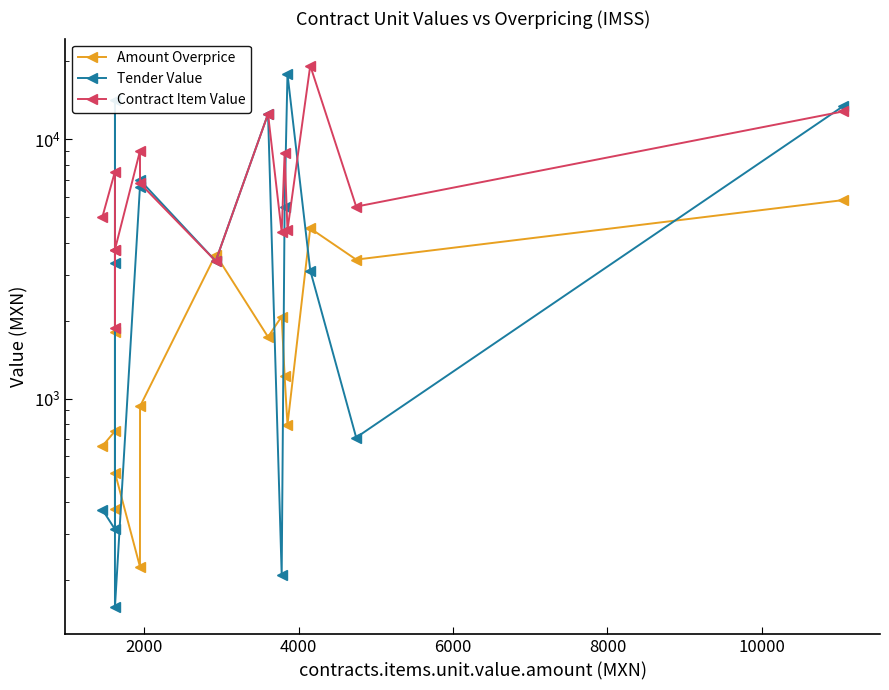

Does the chart display data point markers on the line(s)?

Yes